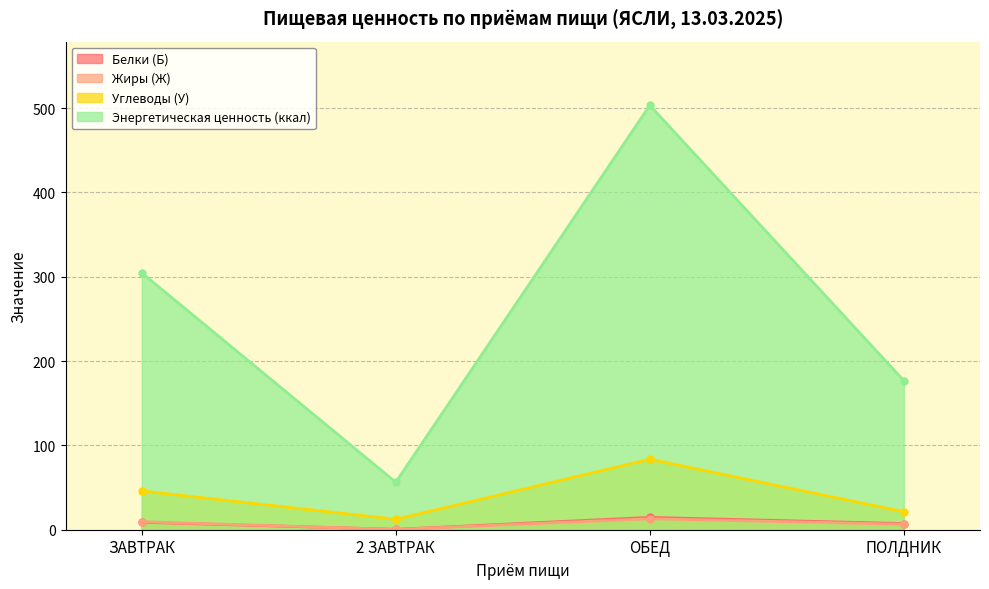

What are all the series names shown in the legend?

Белки (Б), Жиры (Ж), Углеводы (У), Энергетическая ценность (ккал)